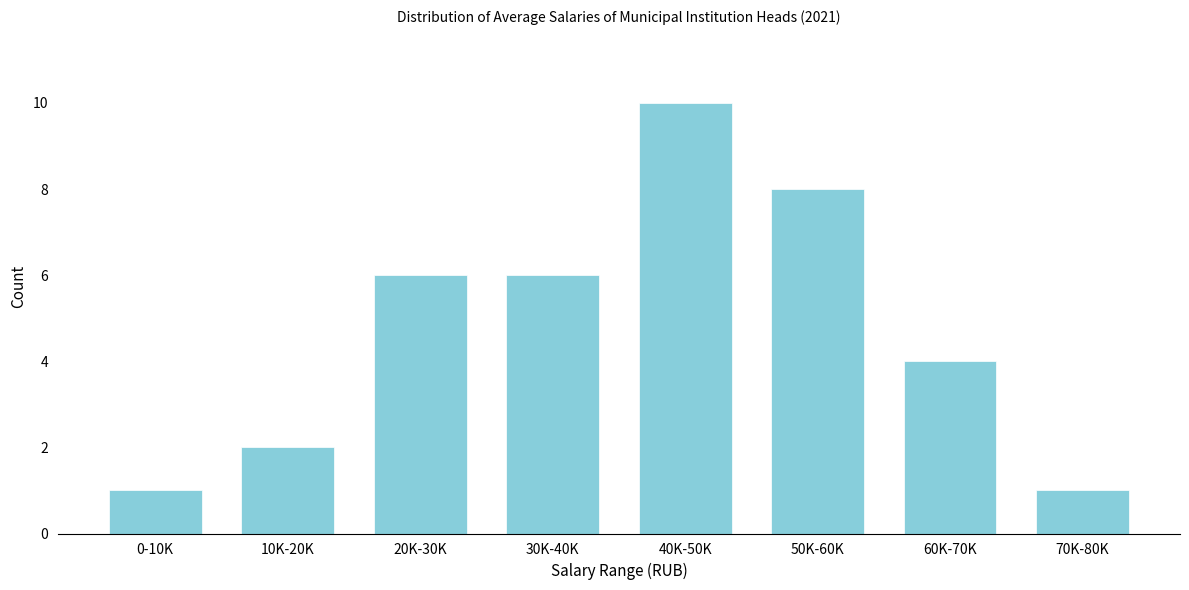

Reading left to right, what are all the values shown in this chart?

1	2	6	6	10	8	4	1